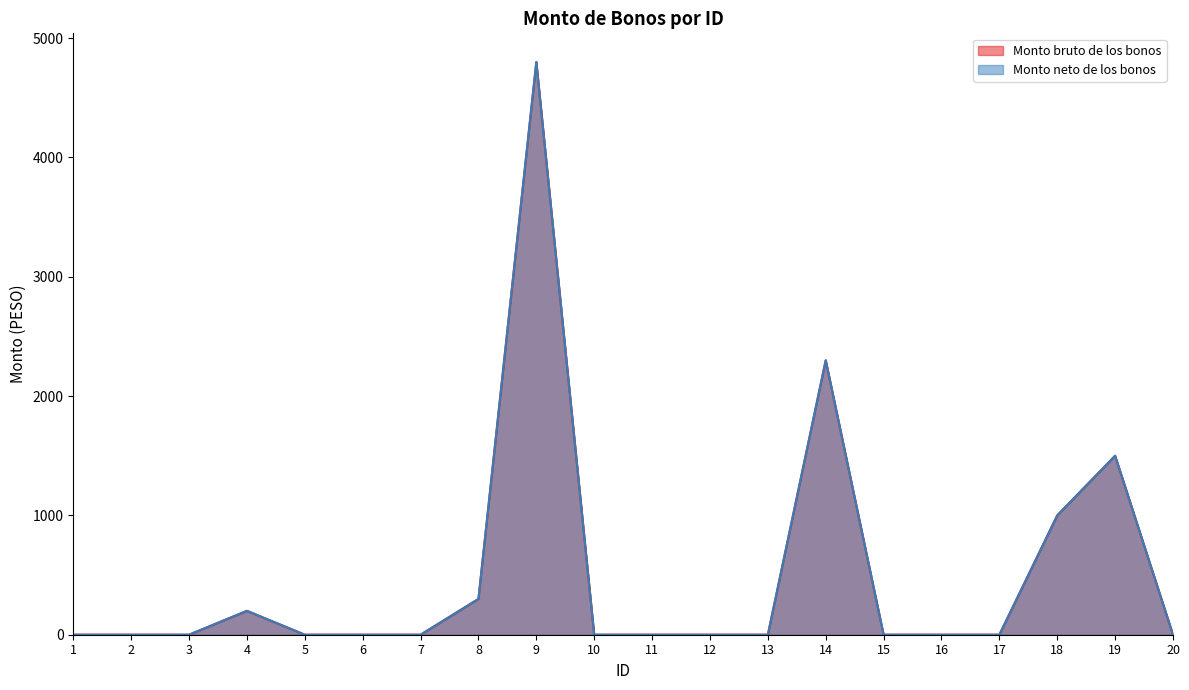

What is the greatest value displayed?

4800